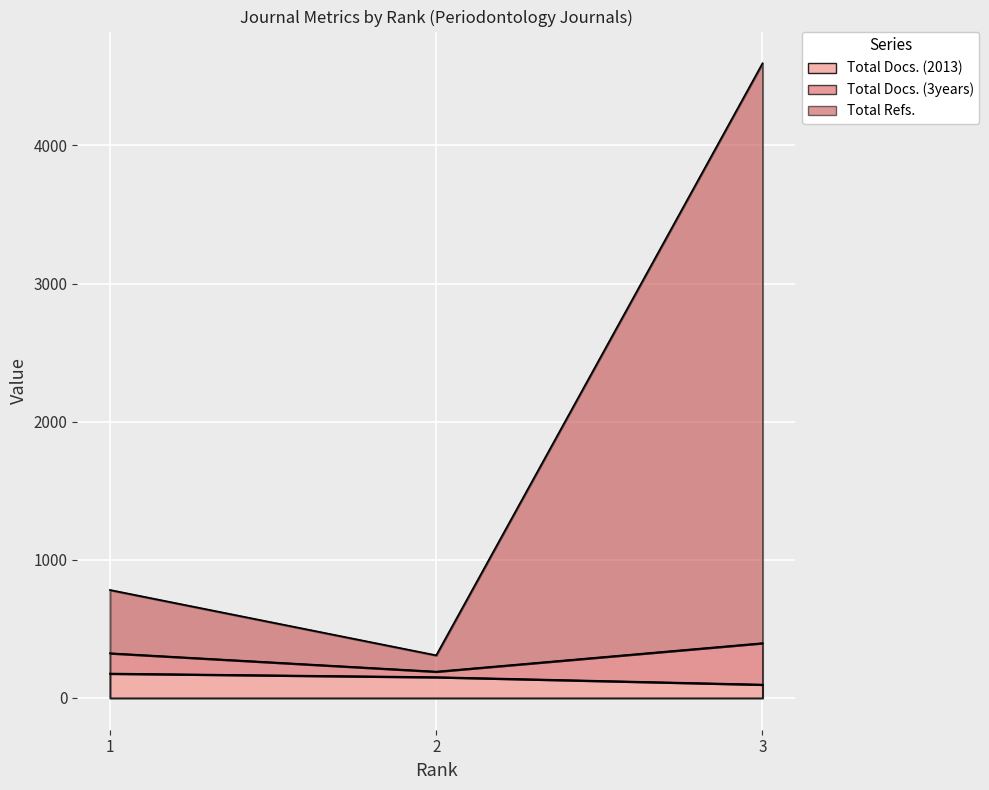

What value does the Total Refs. series have at 1?

782